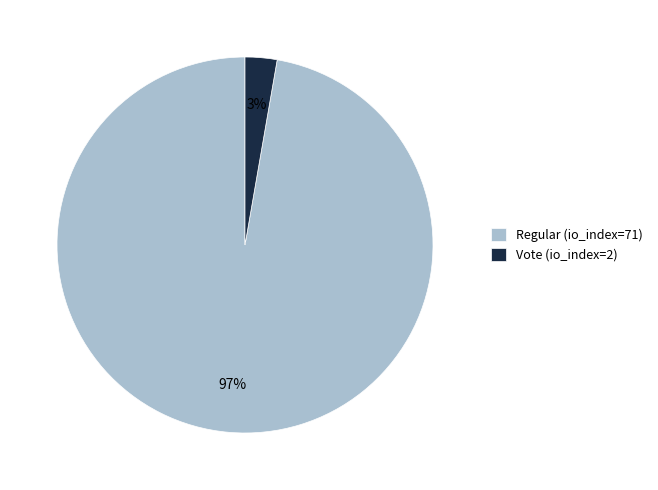

How many segments does this pie chart have?

2